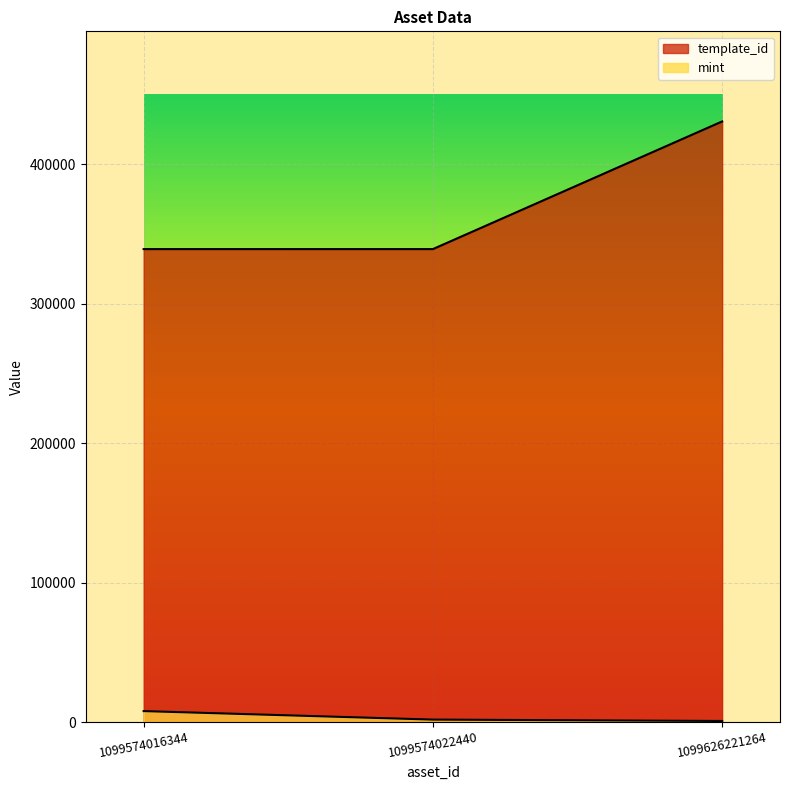

What is the approximate value of template_id at 1099574022440?

339233